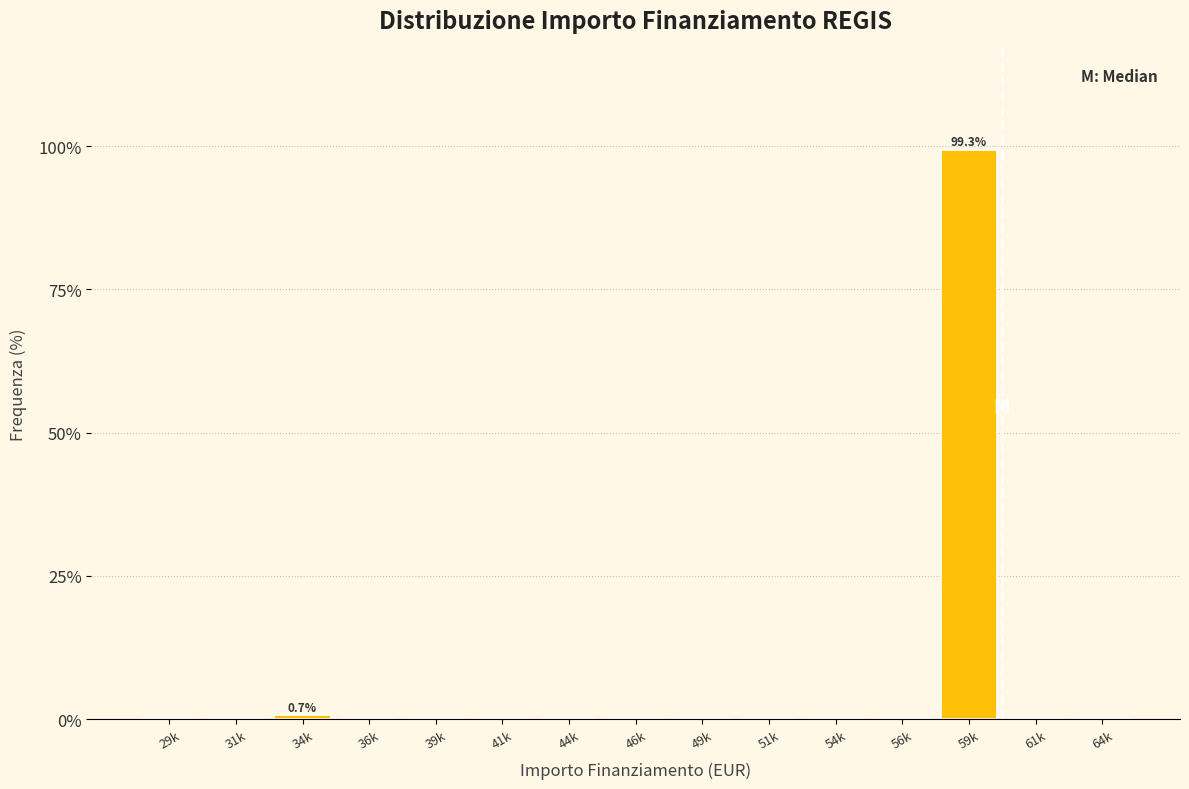

Reading left to right, extract all data points from this chart.

29k=0.0	31k=0.0	34k=0.7	36k=0.0	39k=0.0	41k=0.0	44k=0.0	46k=0.0	49k=0.0	51k=0.0	54k=0.0	56k=0.0	59k=99.3	61k=0.0	64k=0.0